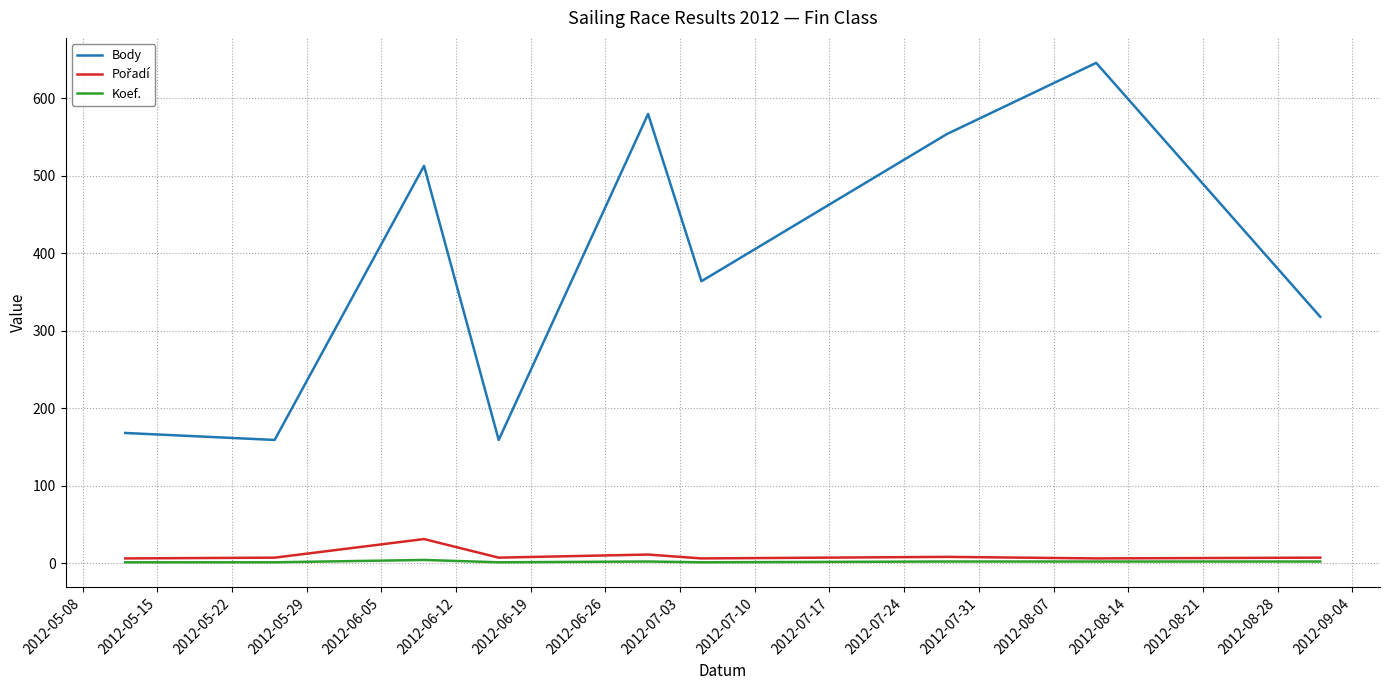

What is the lowest value of the Body series?

159